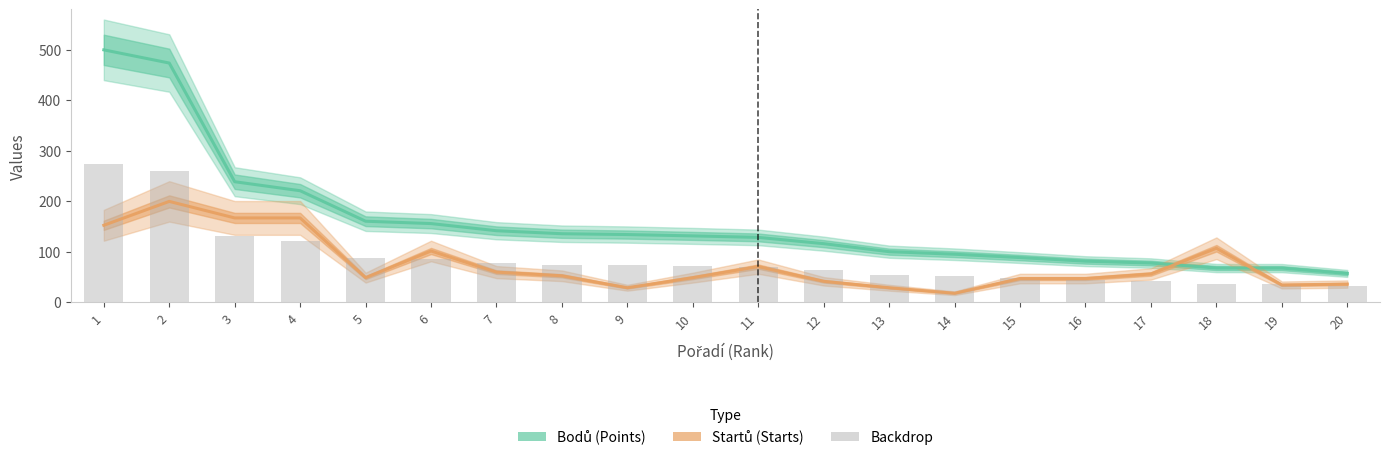

How many groups of bars are there?

20